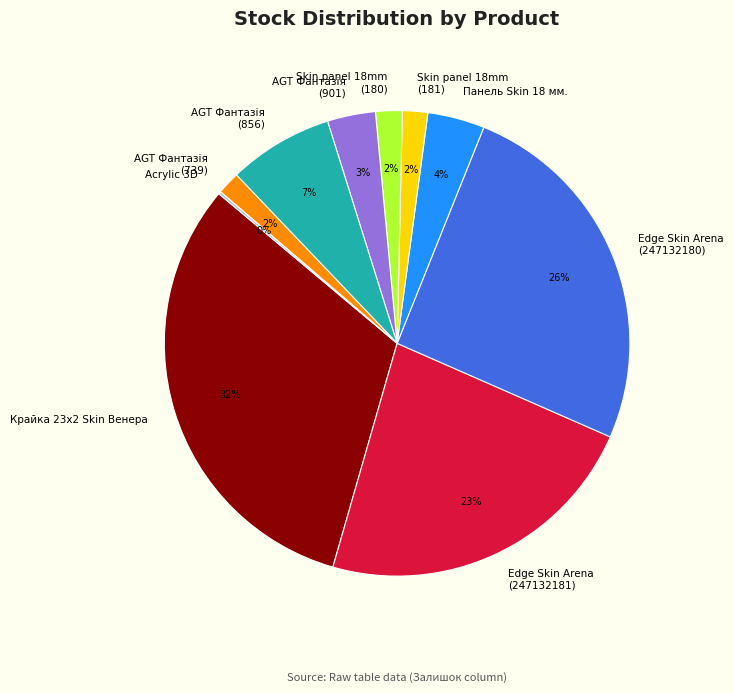

Is it true that AGT Фантазія (856) is 7% of the pie?

True